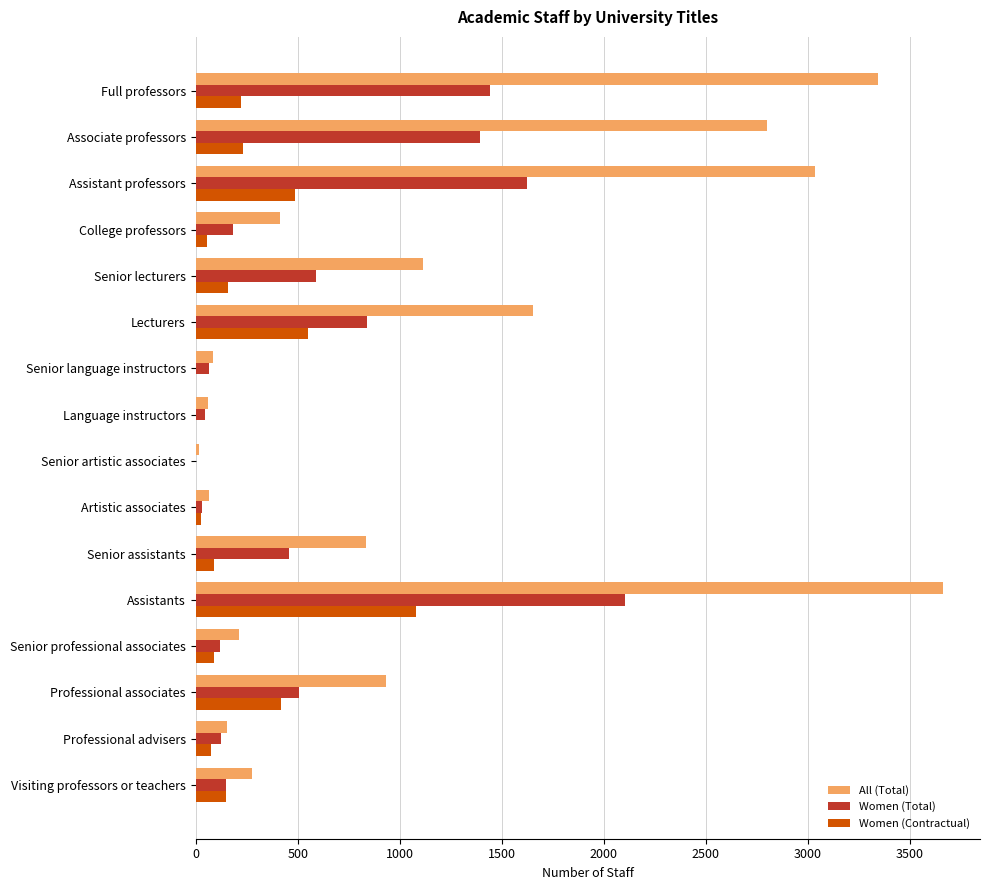

What is the sum of all Women (Contractual) values?

3648